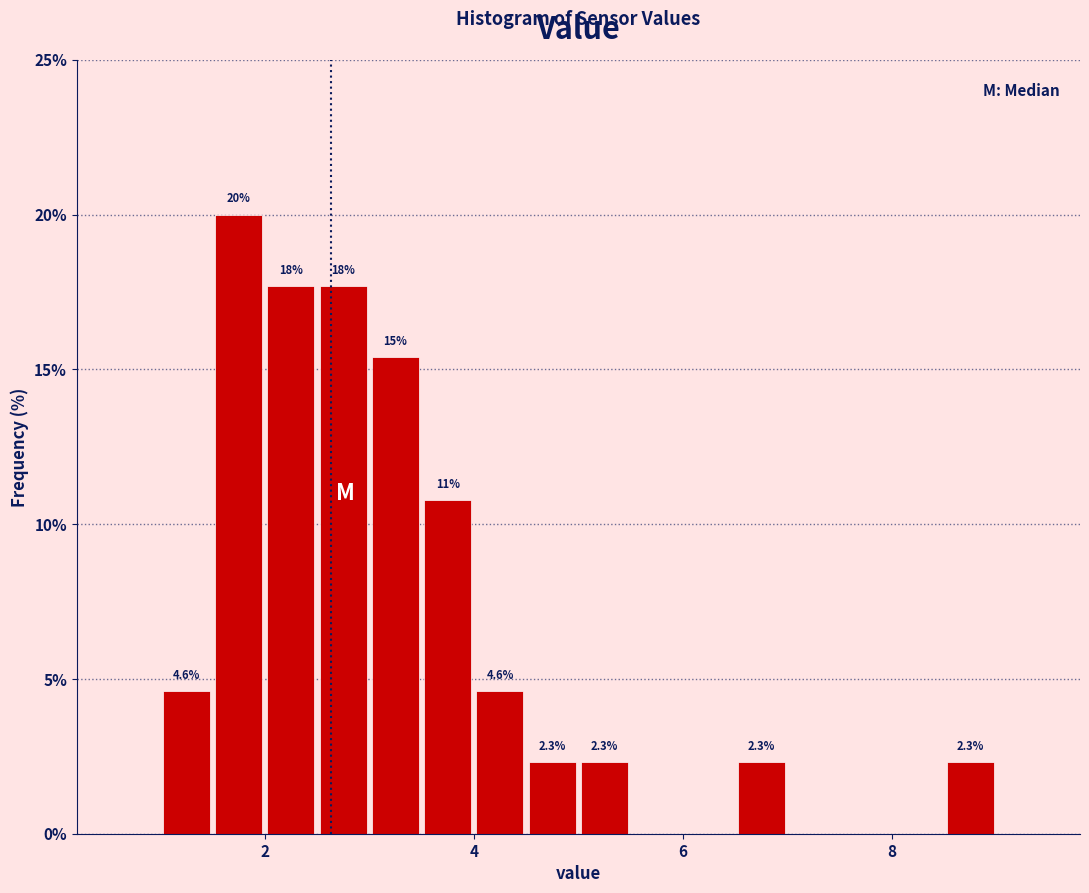

Read against the x-axis, roughly where is the centre of the tallest bar?

1.8